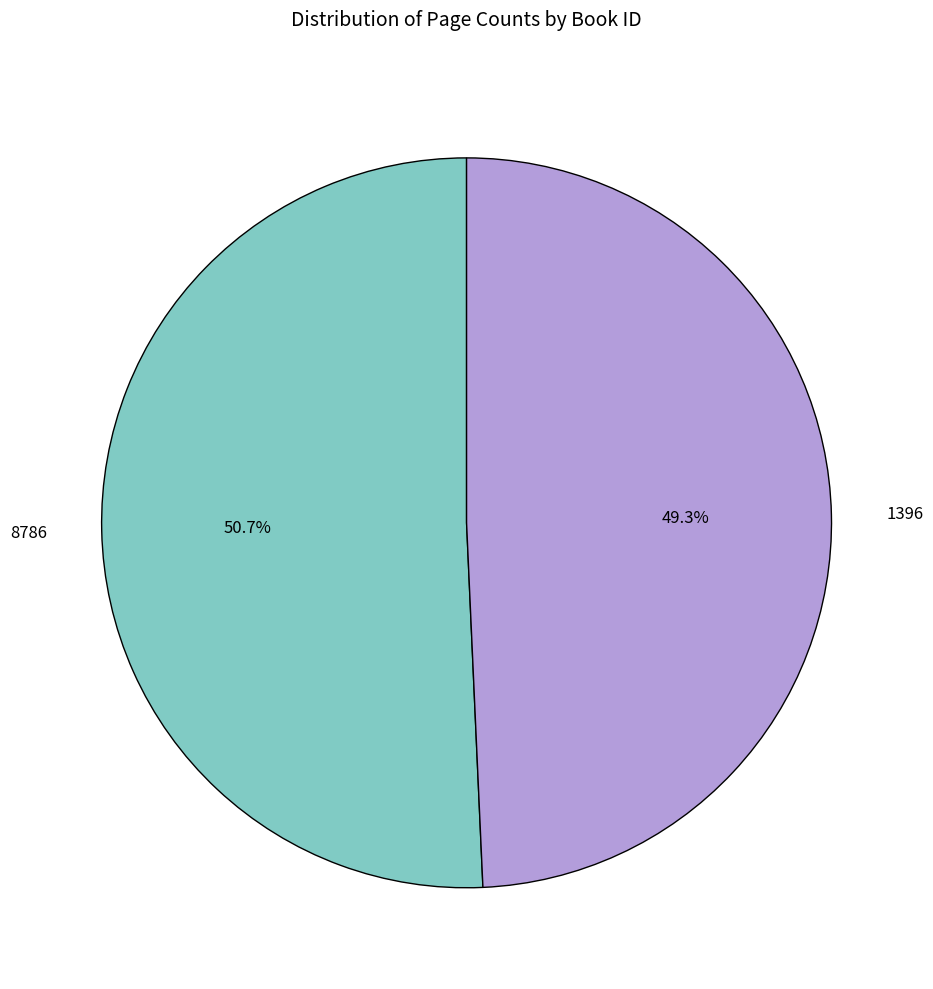

The 8786 slice represents 51% of the pie. True or false?

True